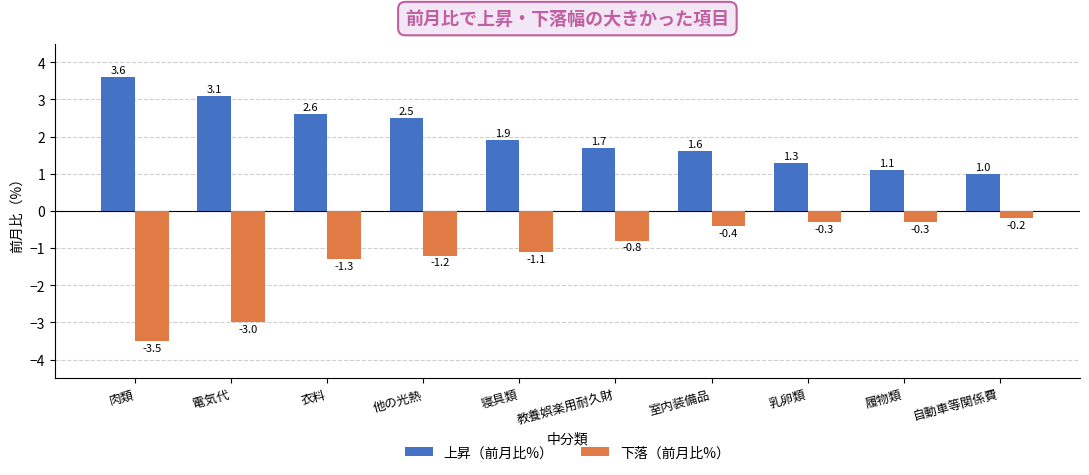

Which series has the widest spread of values?

下落（前月比%）